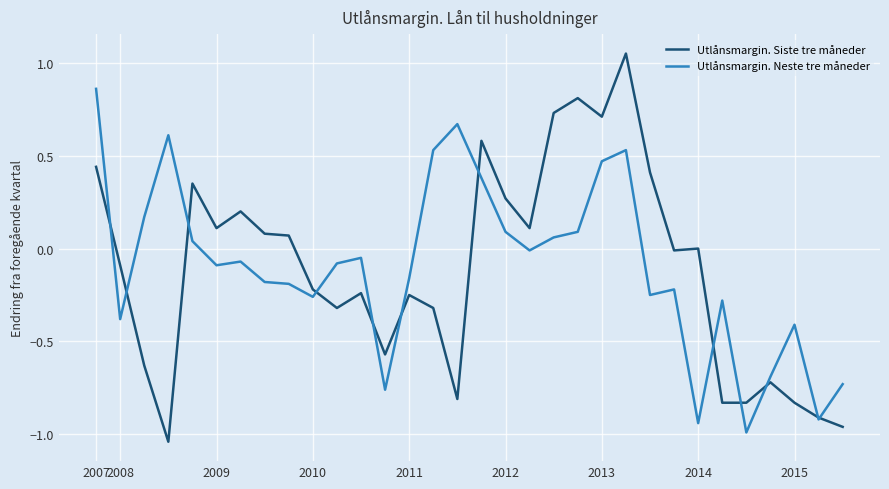

List the series in order of their peak value, lowest first.

Utlånsmargin. Neste tre måneder, Utlånsmargin. Siste tre måneder